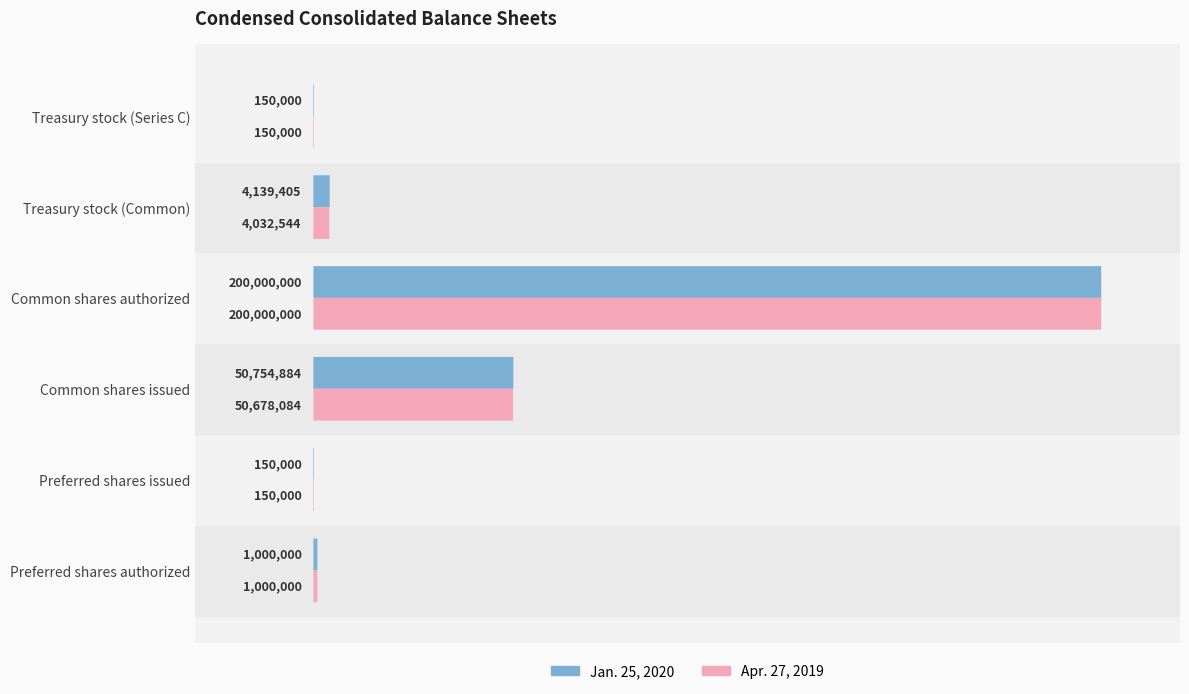

Which series has the largest total across all categories?

Jan. 25, 2020